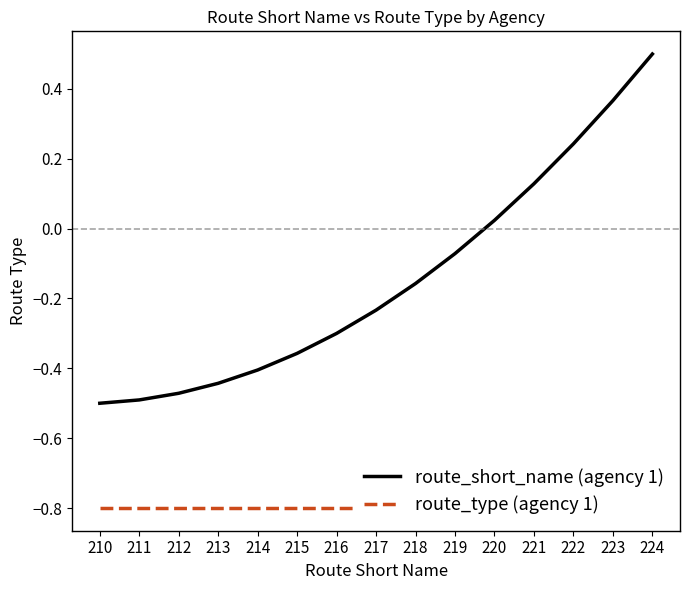

At which category is the sum across all series the highest?

224